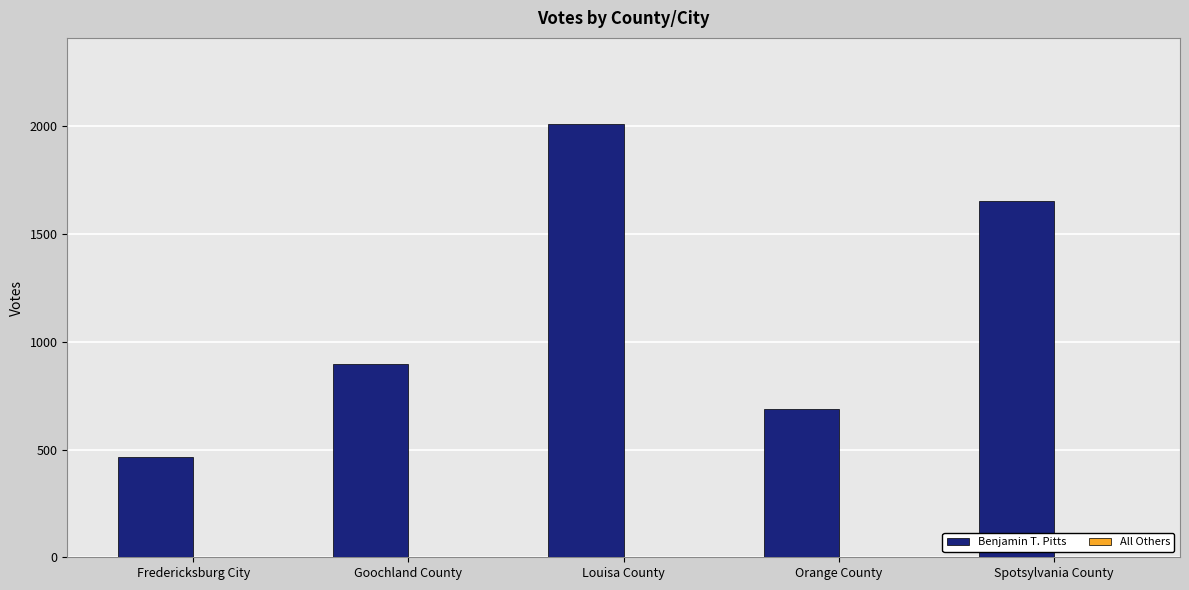

At which category is the sum across all series the highest?

Louisa County